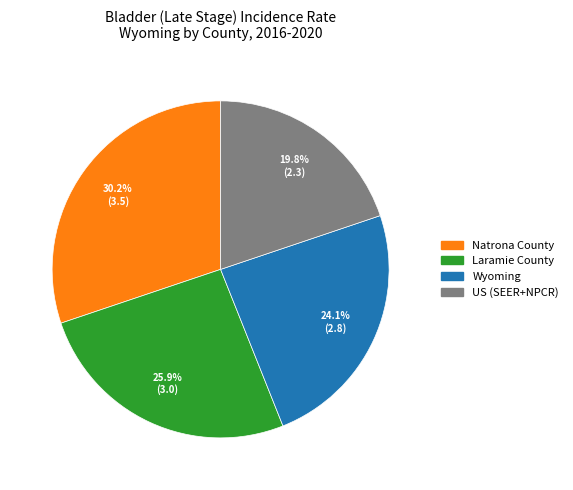

To the nearest percent, what is the average slice percentage?

25%